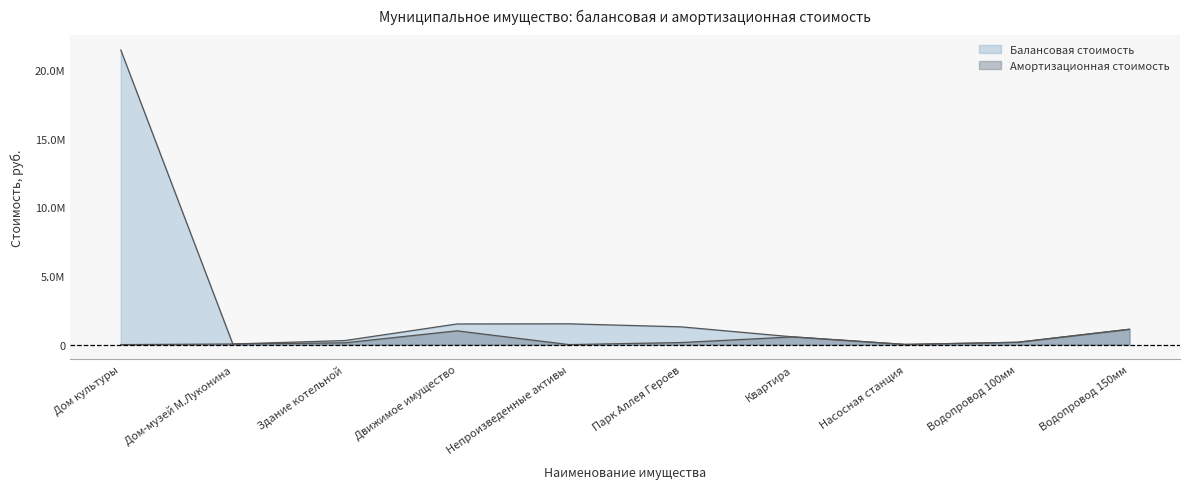

How many data points in Балансовая стоимость are above 1119526?

5